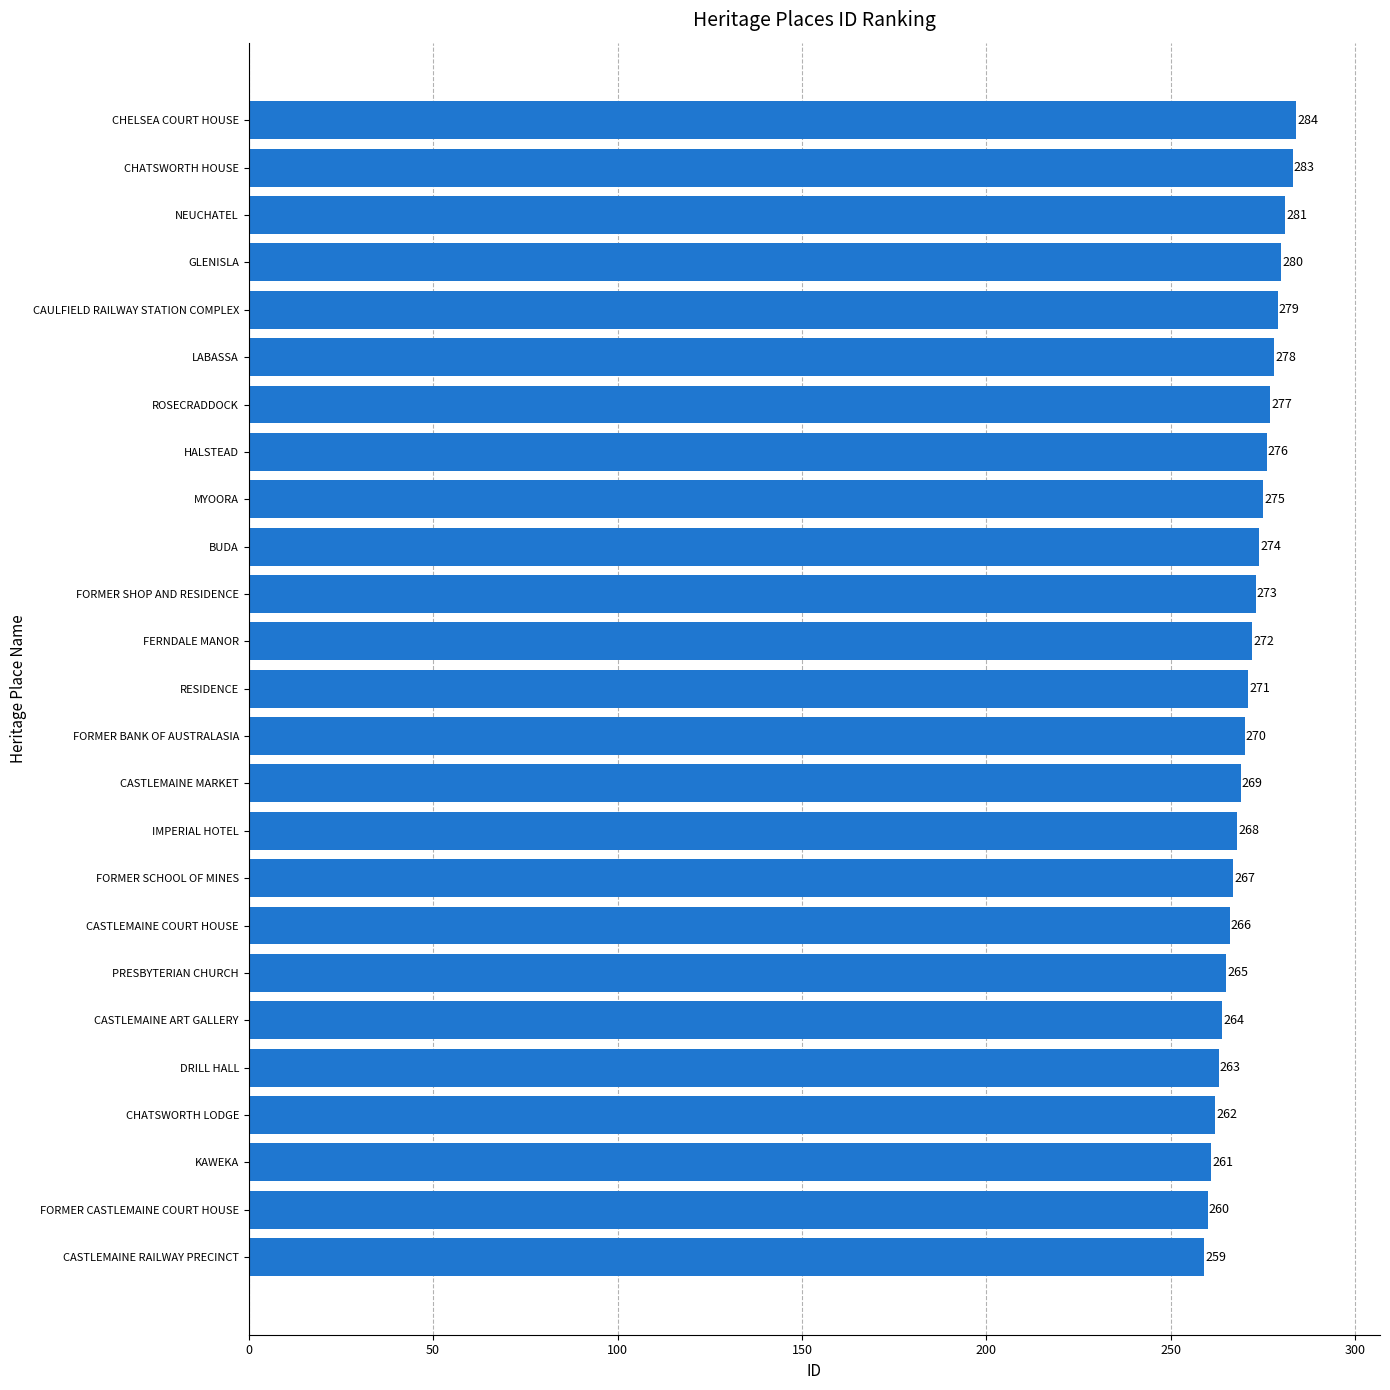

Is it true that the value at FORMER CASTLEMAINE COURT HOUSE is 91?

False